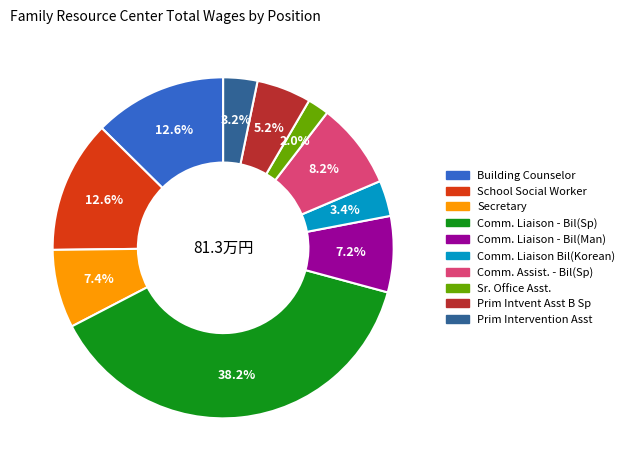

Which slice is the smallest?

Sr. Office Asst.